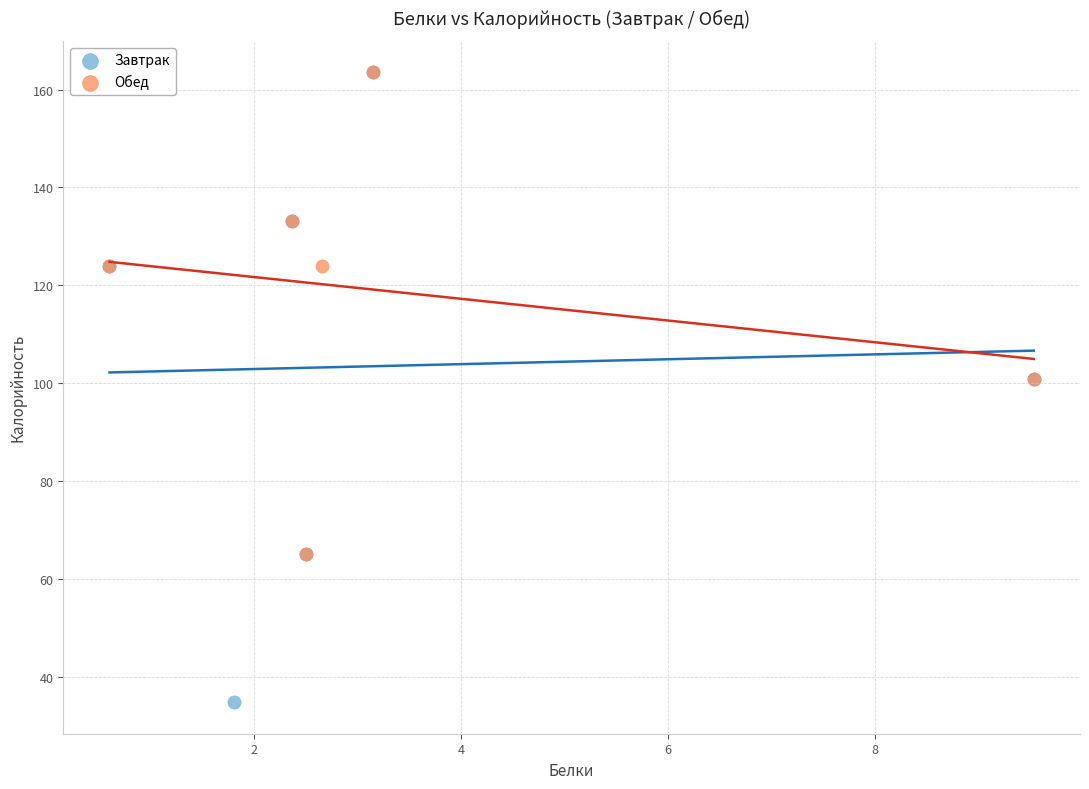

Which series has the widest spread of Y values?

Завтрак